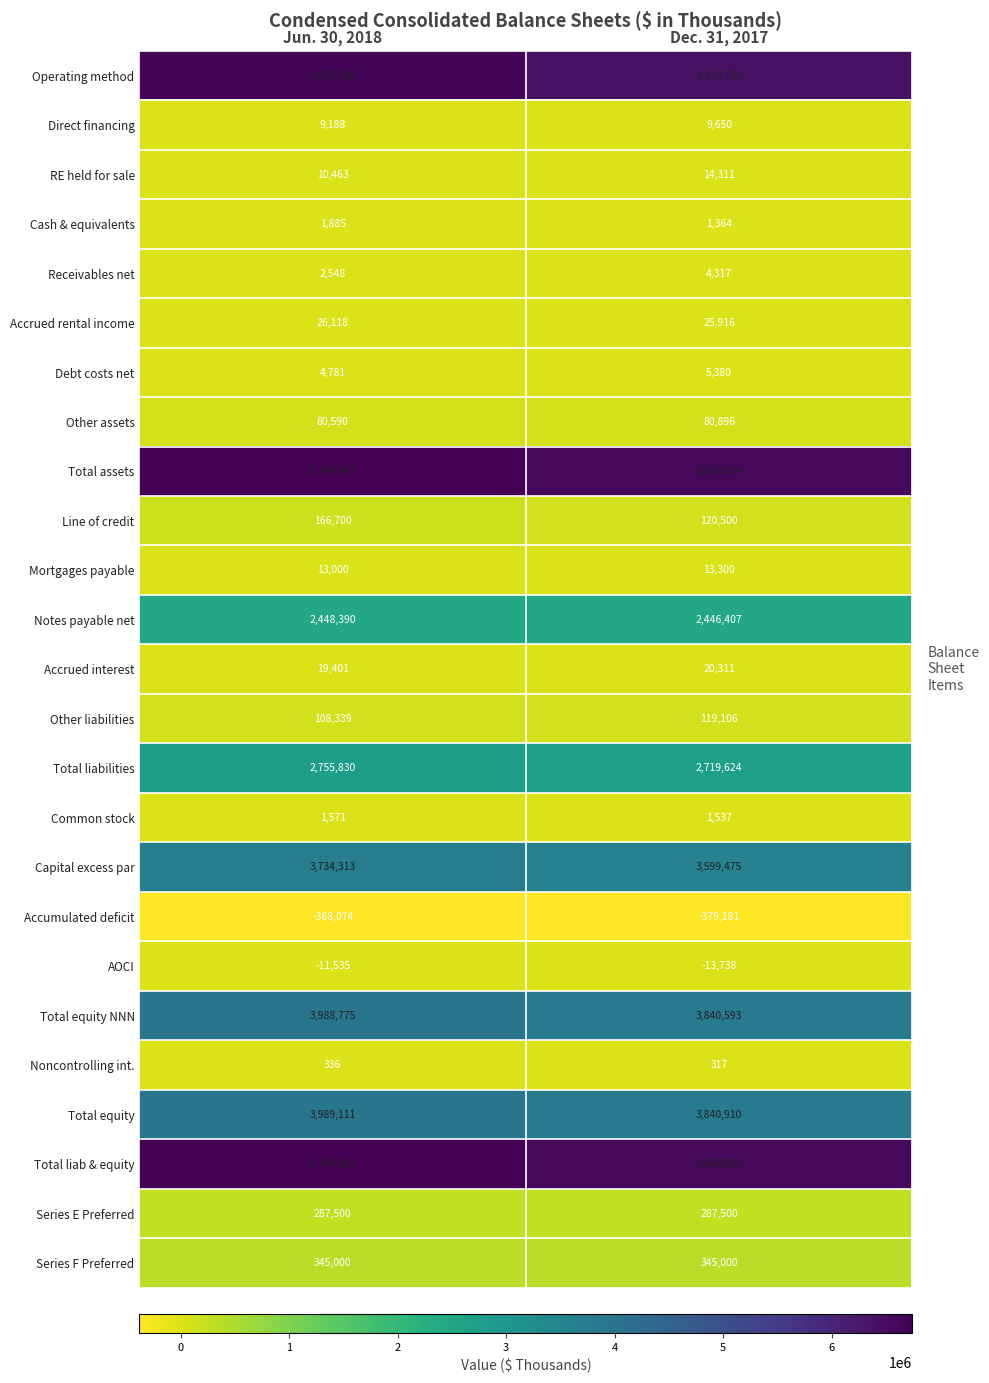

Which series has the largest range (max minus min)?

Operating method